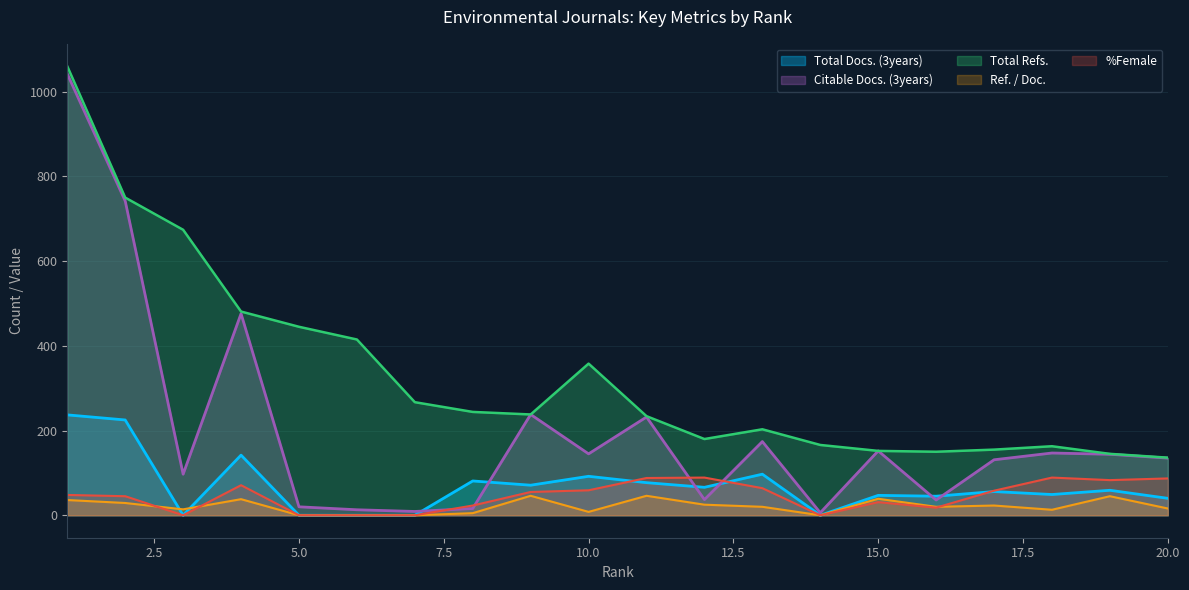

How many times do Ref. / Doc. and Total Docs. (3years) cross each other?

2